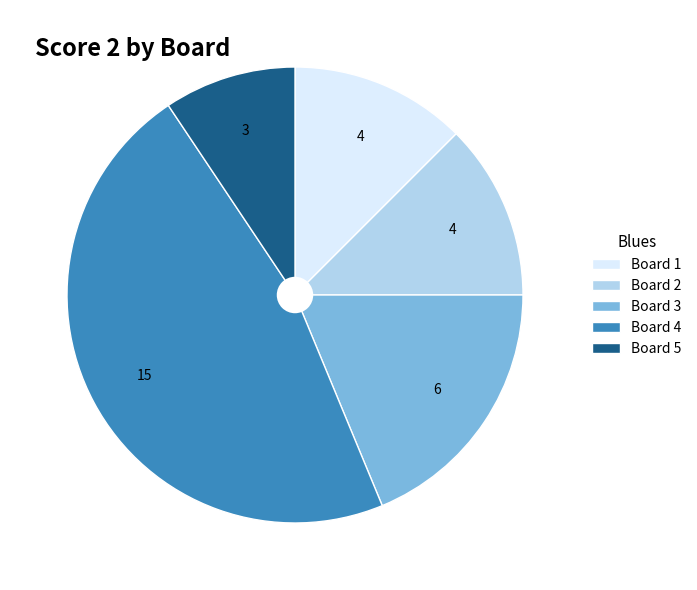

Is it true that Board 1 is 18% of the pie?

False